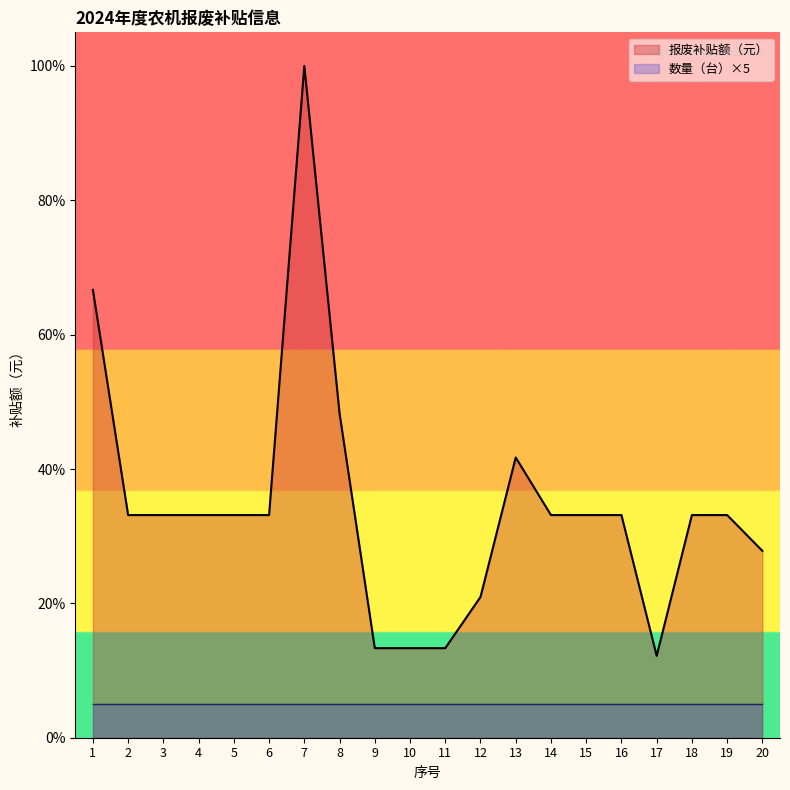

What is the smallest value displayed?

5.0